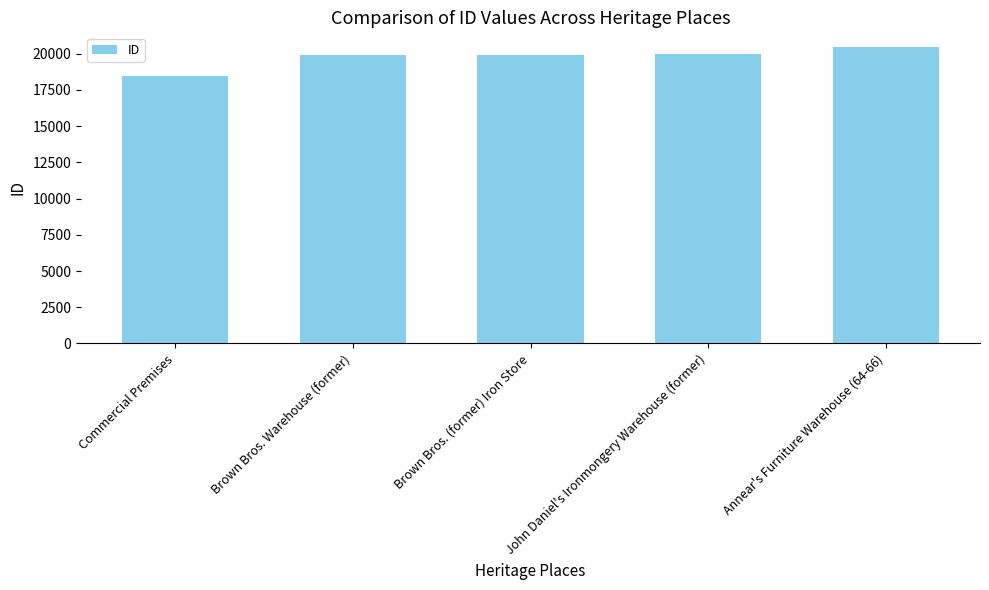

Where is the data nearest to the value 19464?

Brown Bros. Warehouse (former)